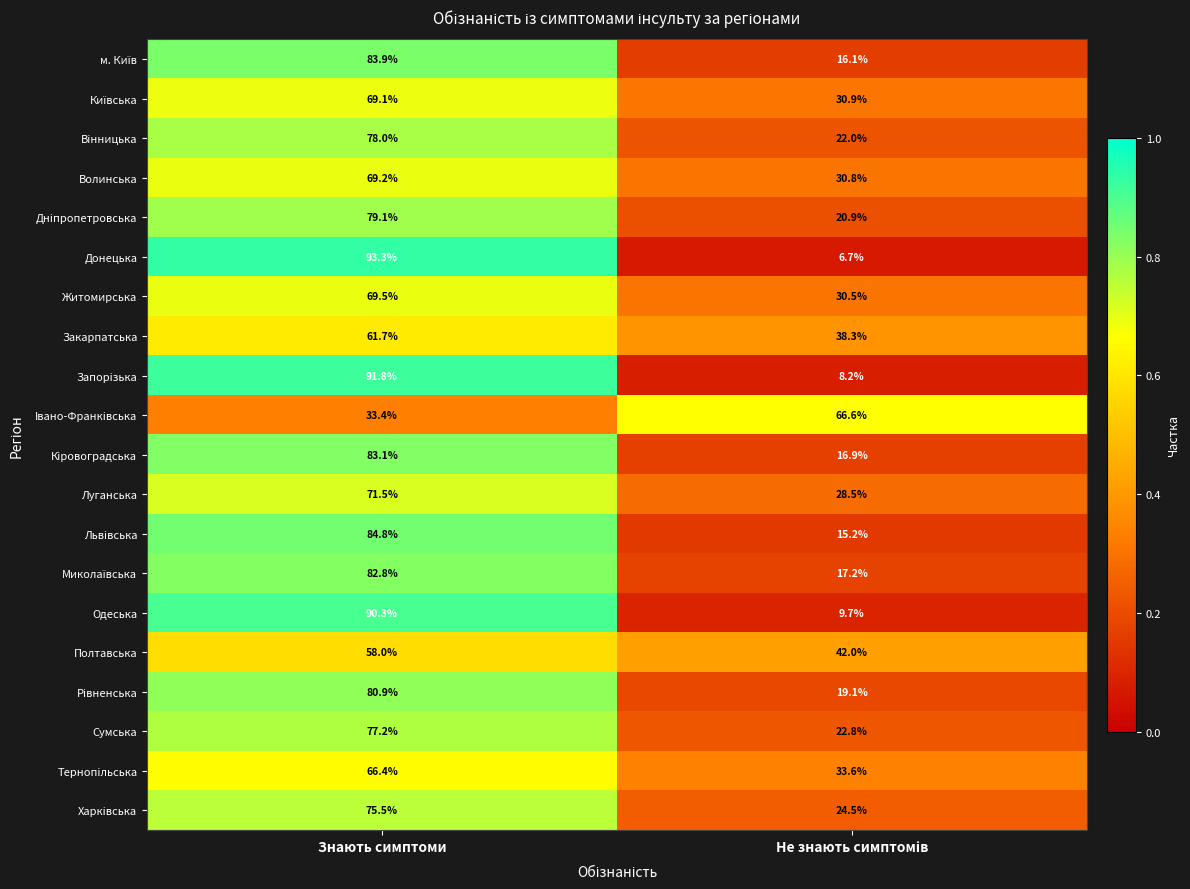

What is the total value across all series at Знають симптоми?

1499.5